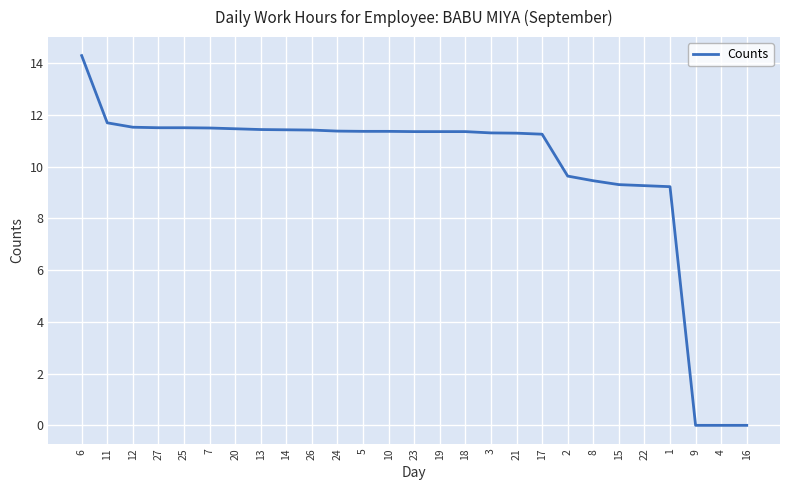

How many distinct data groups are displayed?

1